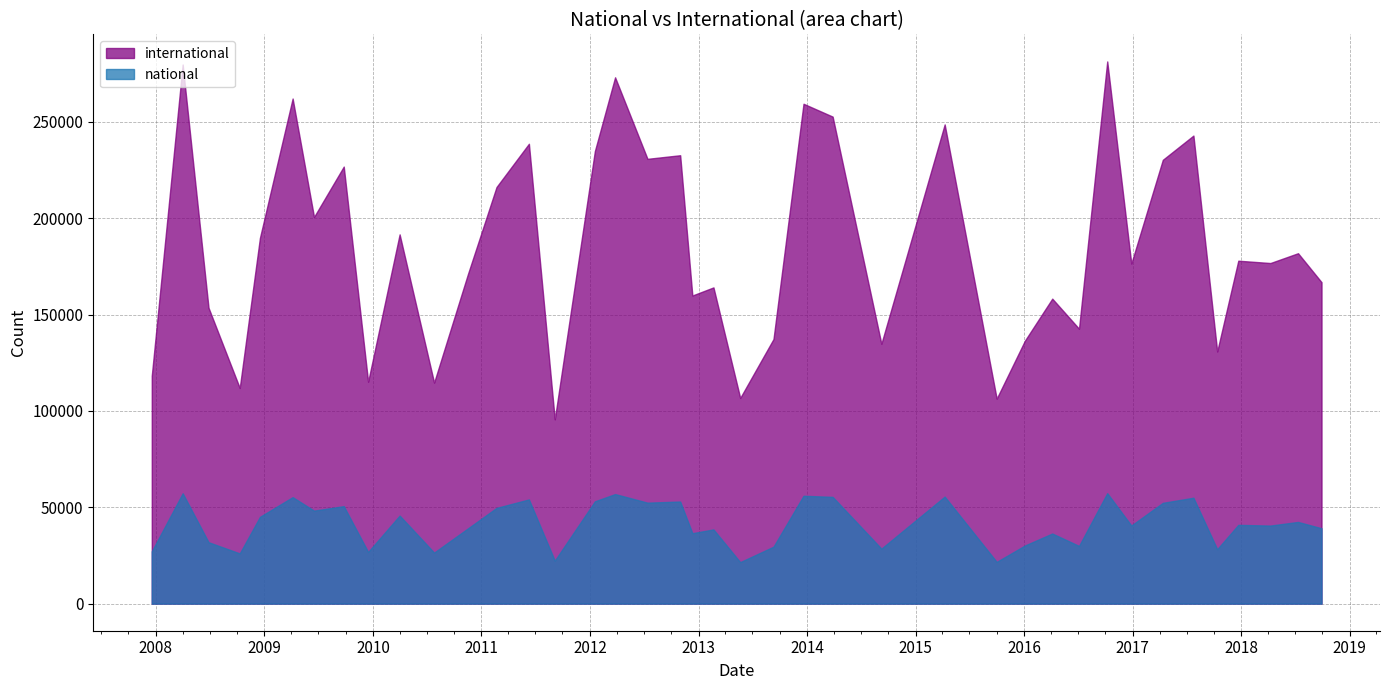

The international series shows 40640 at 2013-02-20. True or false?

False